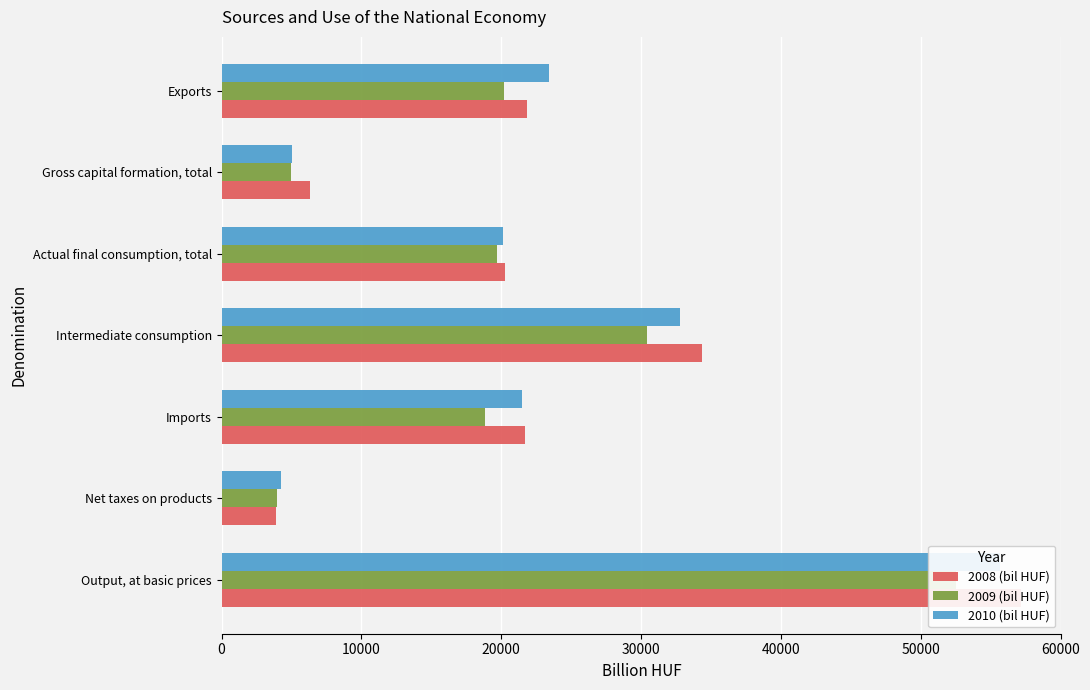

Which series has the largest total across all categories?

2008 (bil HUF)